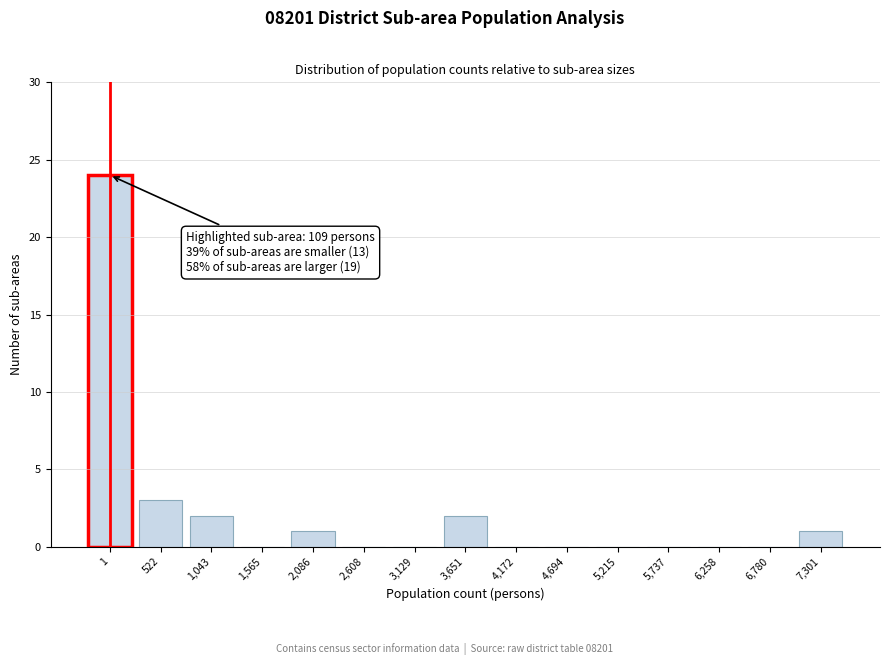

Reading left to right, transcribe all the data shown in this chart.

1=24	522=3	1,043=2	1,565=0	2,086=1	2,608=0	3,129=0	3,651=2	4,172=0	4,694=0	5,215=0	5,737=0	6,258=0	6,780=0	7,301=1